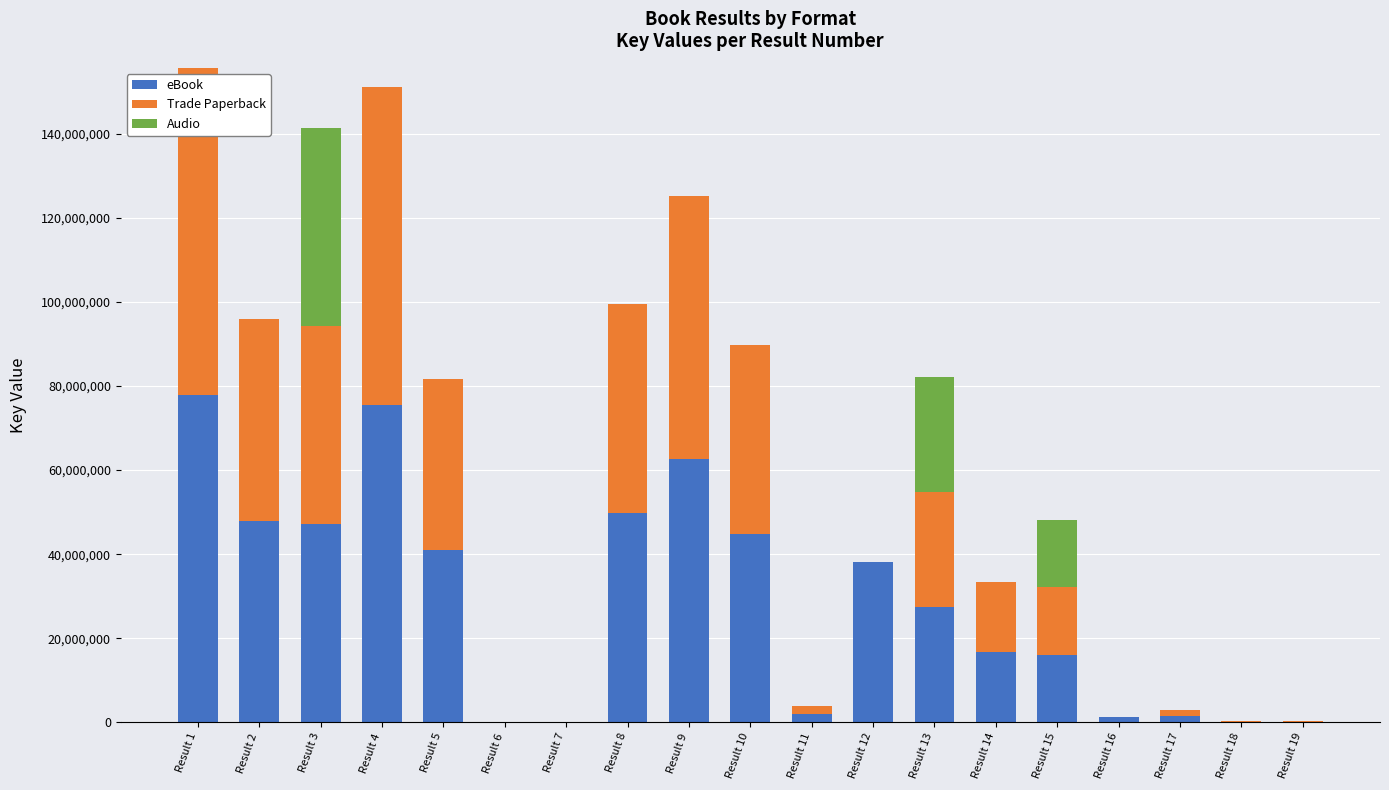

How many series are shown in this chart?

3